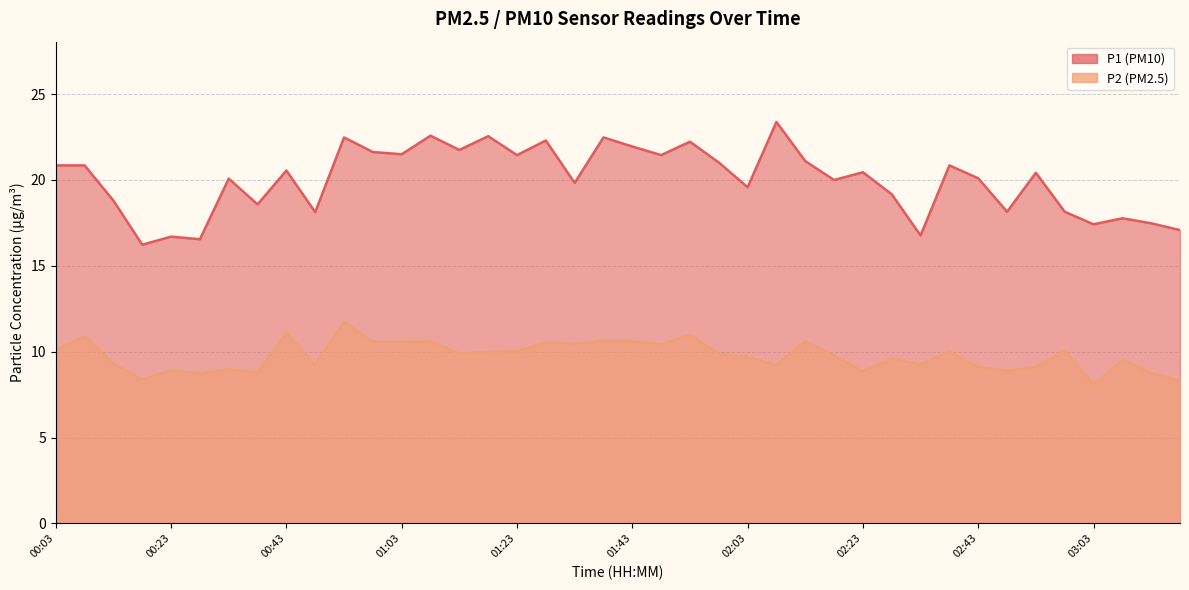

Reading left to right, list all the values displayed in this chart.

P1: 00:03=20.9	00:08=20.9	00:13=18.8	00:18=16.2	00:23=16.7	00:28=16.6	00:33=20.1	00:38=18.6	00:43=20.6	00:48=18.1	00:53=22.5	00:58=21.6	01:03=21.5	01:08=22.6	01:13=21.8	01:18=22.6	01:23=21.4	01:28=22.3	01:33=19.8	01:38=22.5	01:43=21.9	01:48=21.4	01:53=22.2	01:58=21.0	02:03=19.6	02:08=23.4	02:13=21.1	02:18=20.0	02:23=20.4	02:28=19.2	02:33=16.8	02:38=20.9	02:43=20.1	02:48=18.1	02:53=20.4	02:58=18.1	03:03=17.4	03:08=17.8	03:13=17.5	03:18=17.1
P2: 00:03=10.1	00:08=10.9	00:13=9.3	00:18=8.4	00:23=8.9	00:28=8.7	00:33=9.0	00:38=8.8	00:43=11.1	00:48=9.2	00:53=11.7	00:58=10.6	01:03=10.6	01:08=10.6	01:13=9.9	01:18=10.0	01:23=10.0	01:28=10.6	01:33=10.4	01:38=10.7	01:43=10.6	01:48=10.4	01:53=11.0	01:58=9.9	02:03=9.7	02:08=9.2	02:13=10.6	02:18=9.8	02:23=8.8	02:28=9.6	02:33=9.2	02:38=10.0	02:43=9.1	02:48=8.9	02:53=9.1	02:58=10.1	03:03=8.1	03:08=9.5	03:13=8.8	03:18=8.3